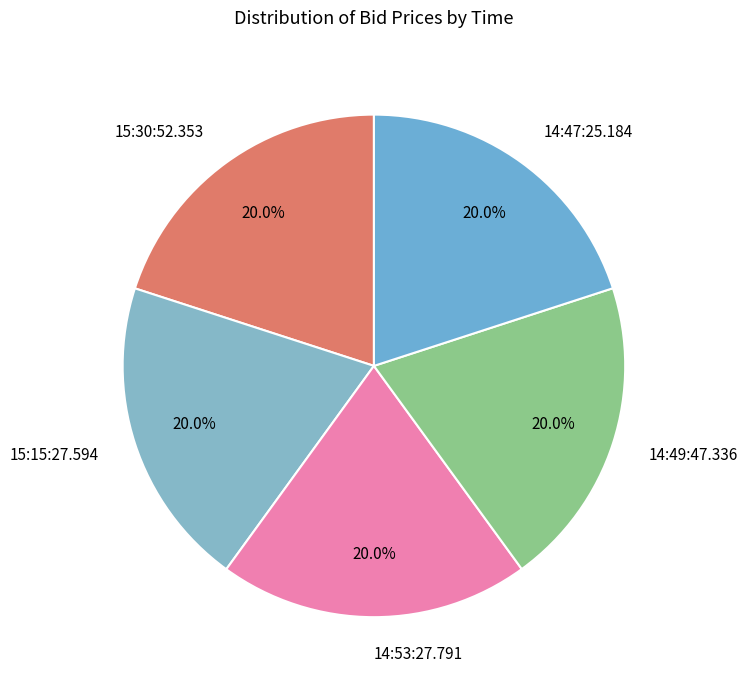

What percentage is the 14:47:25.184 slice, to the nearest percent?

20%